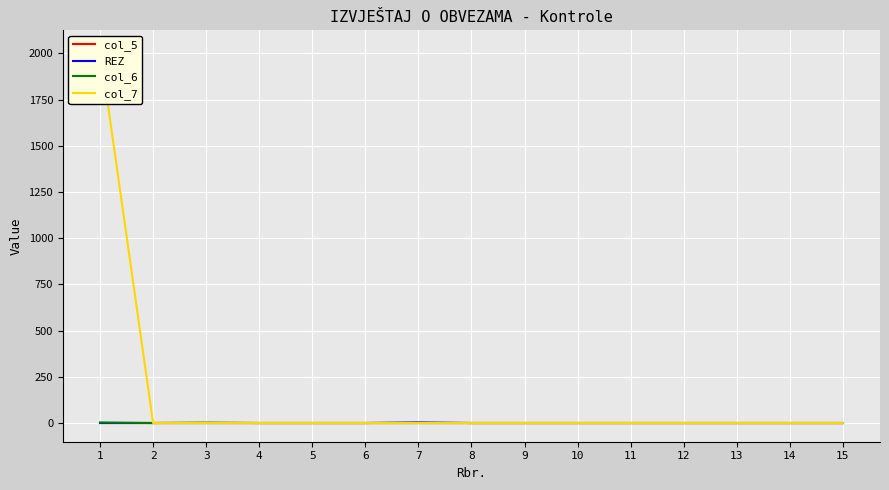

True or false: REZ has a value of -2 at 2.

False